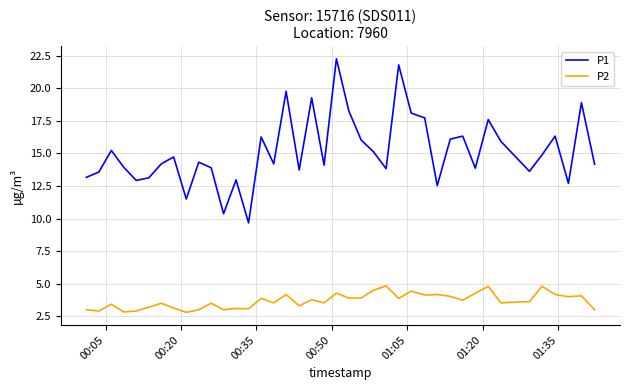

Rank the series by their average value, from highest to lowest.

P1, P2